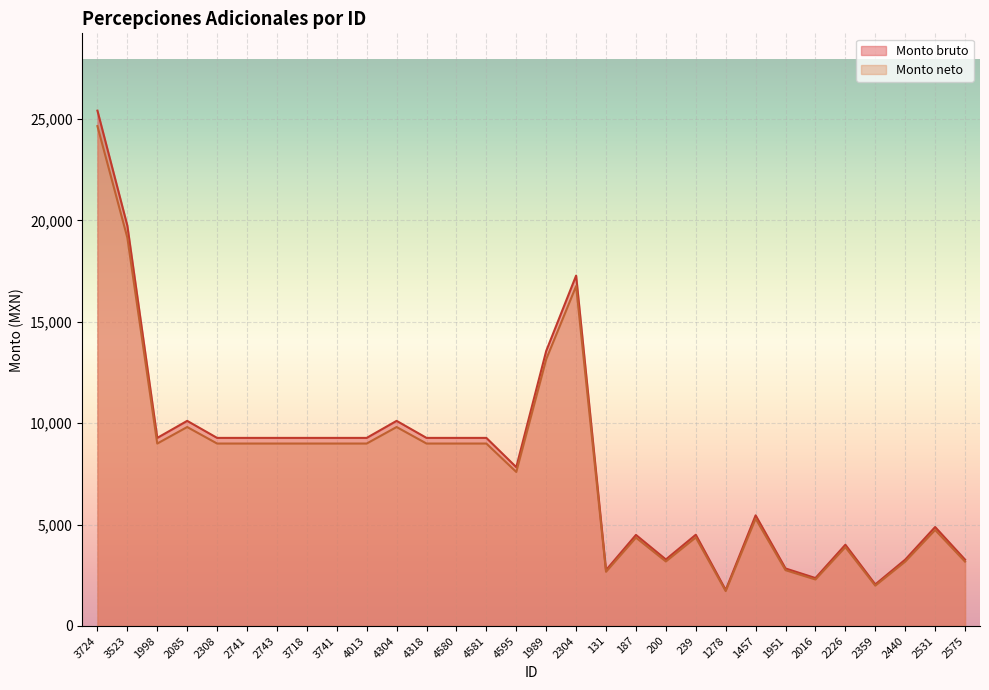

What is the value of the Monto bruto point at the 17th from the left?

17279.0